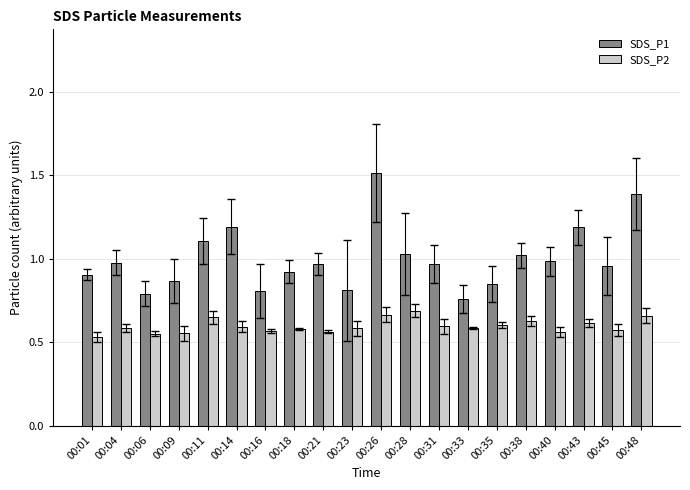

Which category has the highest value across all series?

00:26